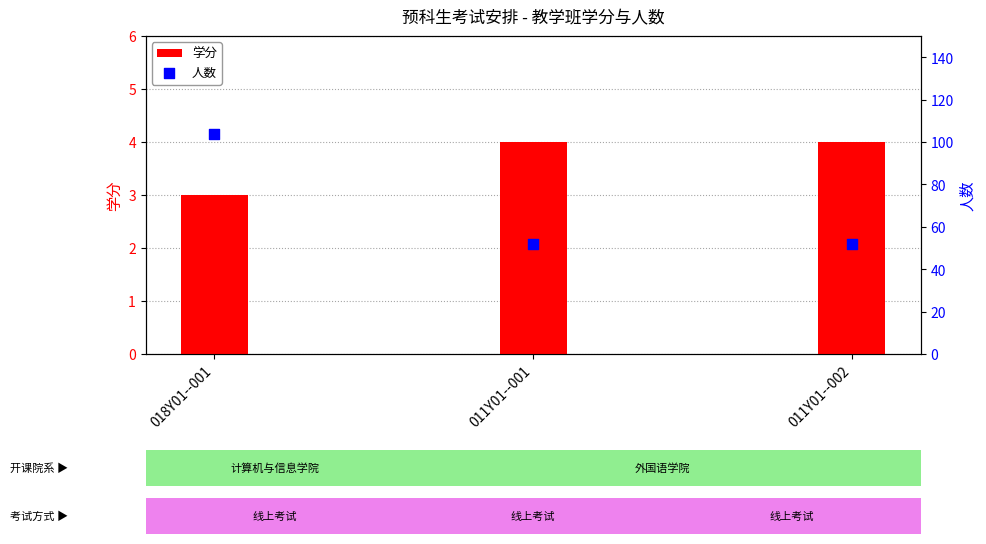

At how many categories does at least one series exceed 102?

1